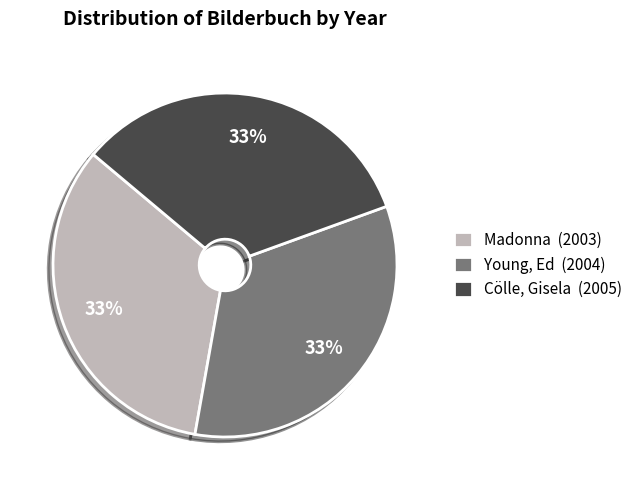

Combined, do Young, Ed and Cölle, Gisela account for over 50%?

Yes